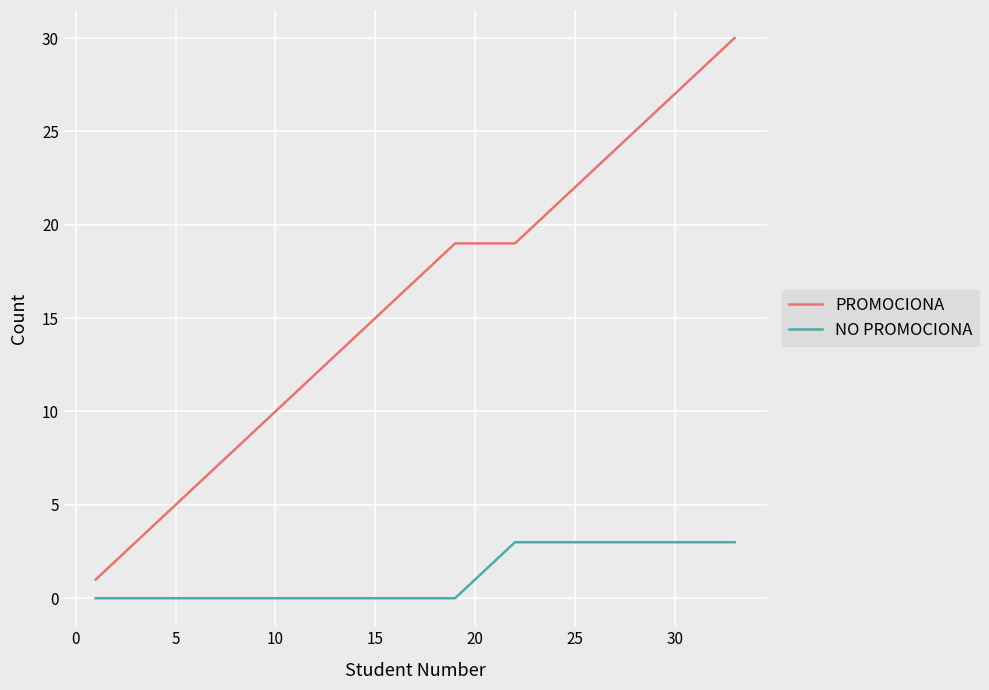

True or false: PROMOCIONA and NO PROMOCIONA intersect in this chart.

False